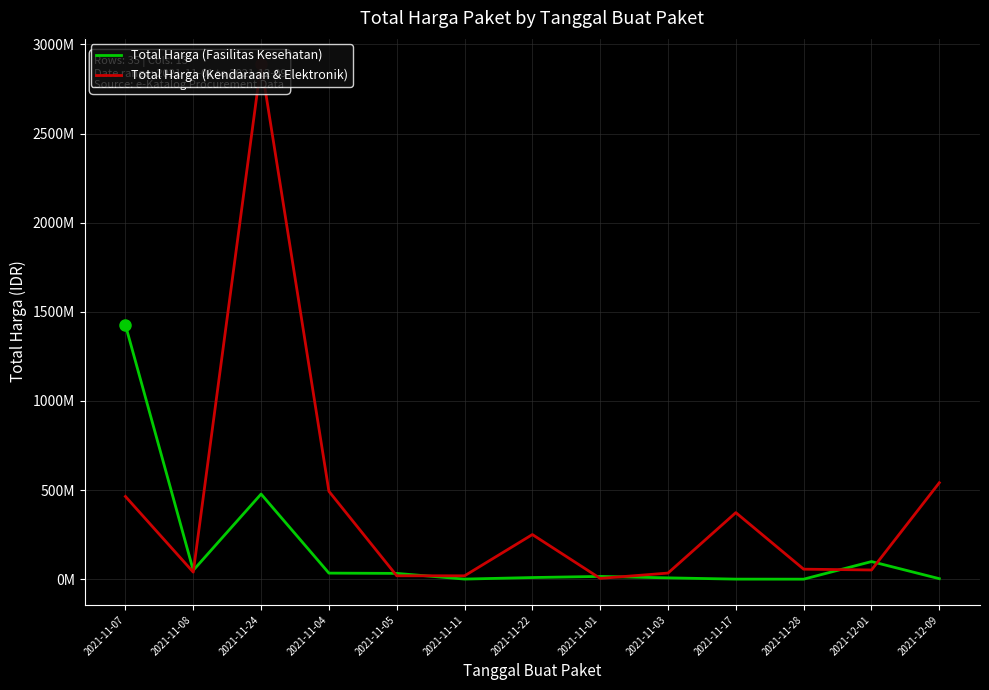

What is the minimum value shown in the chart?

78000